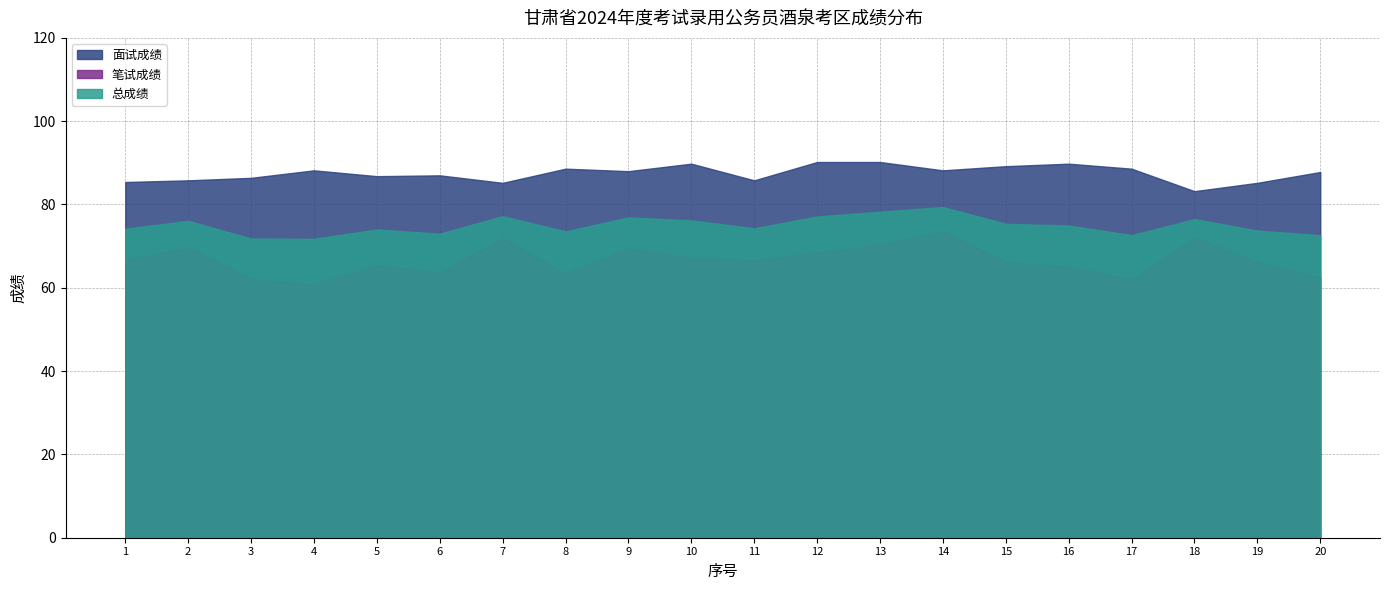

True or false: 笔试成绩 has more than 2 points higher than both neighbors.

True